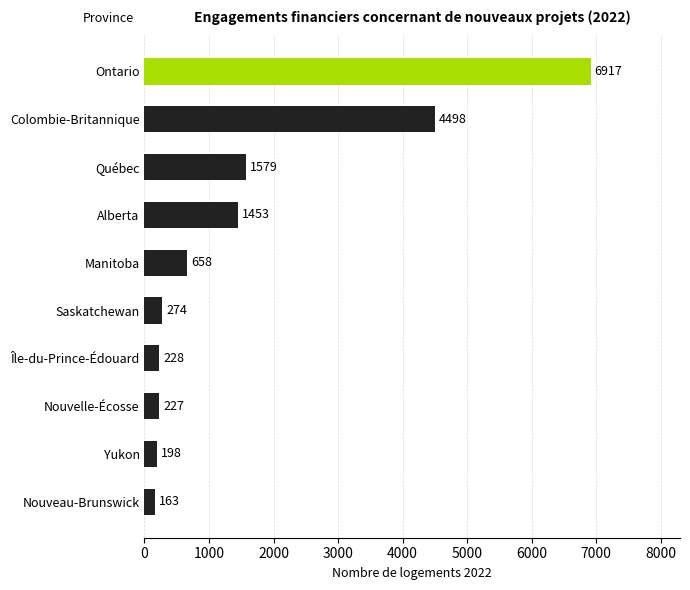

What is the change in value from Yukon to Saskatchewan?

+76